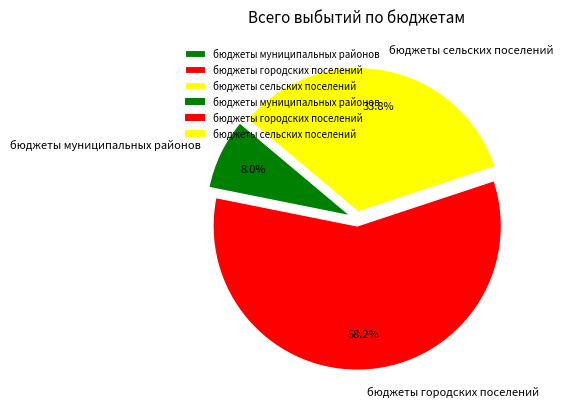

Does бюджеты городских поселений account for over 50% of the chart?

Yes